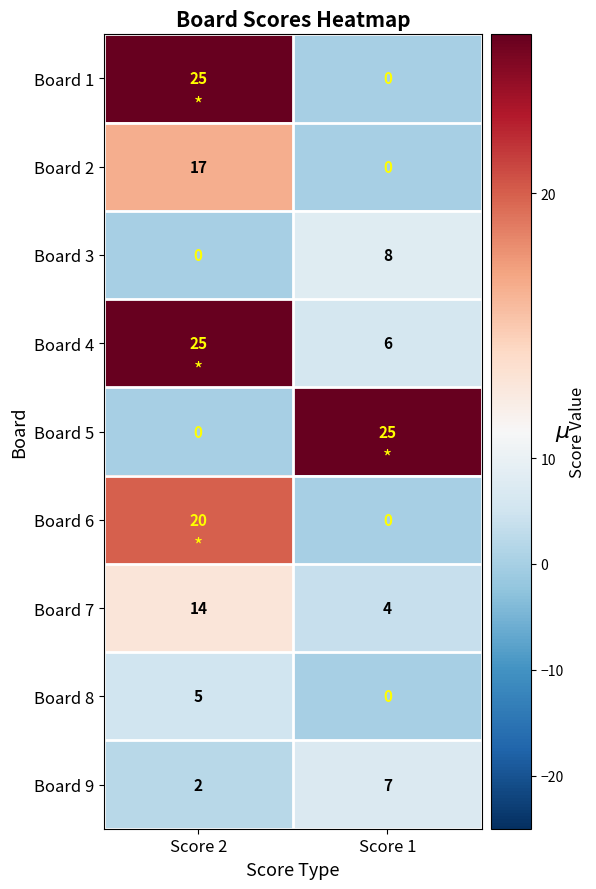

What is the spread (max minus min) of values at Score 2?

25